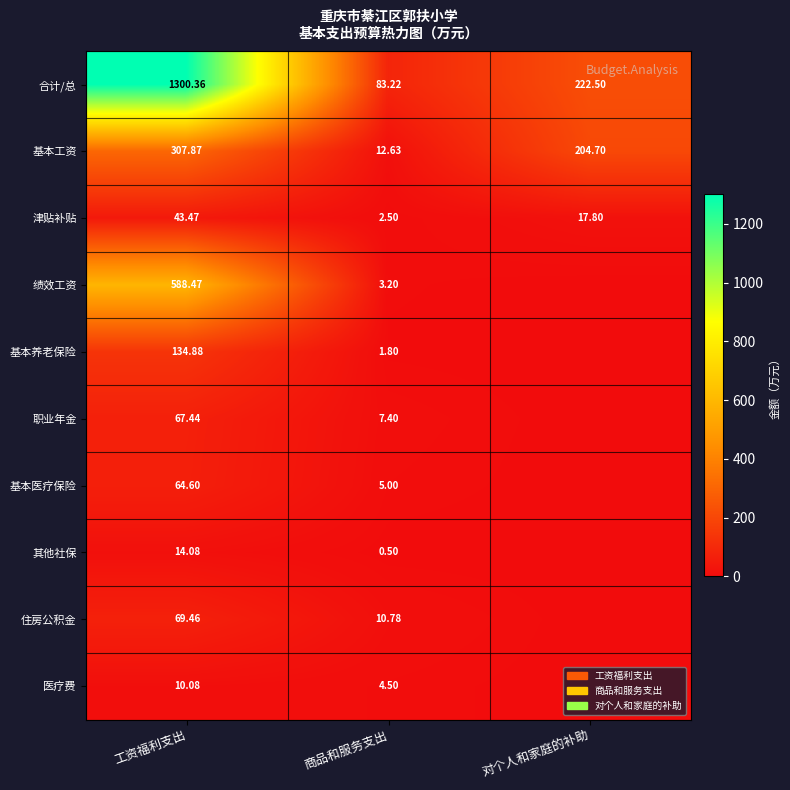

Is the value of 合计/总 at 工资福利支出 greater than the value of 基本工资 at 商品和服务支出?

Yes